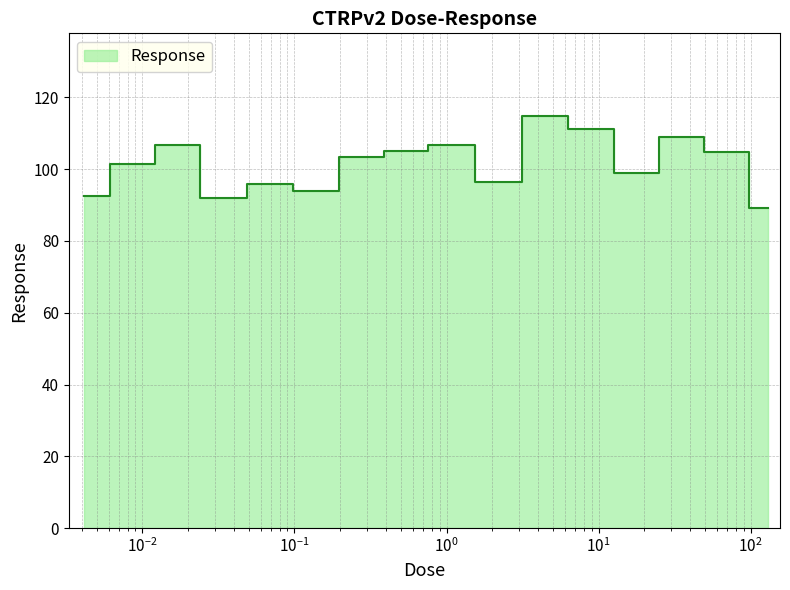

Between 8.3 and 0.032, which is larger?

8.3